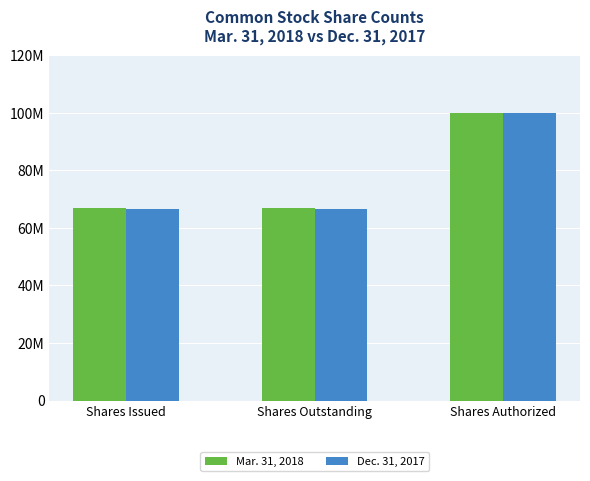

At how many categories does at least one series exceed 95738923?

1